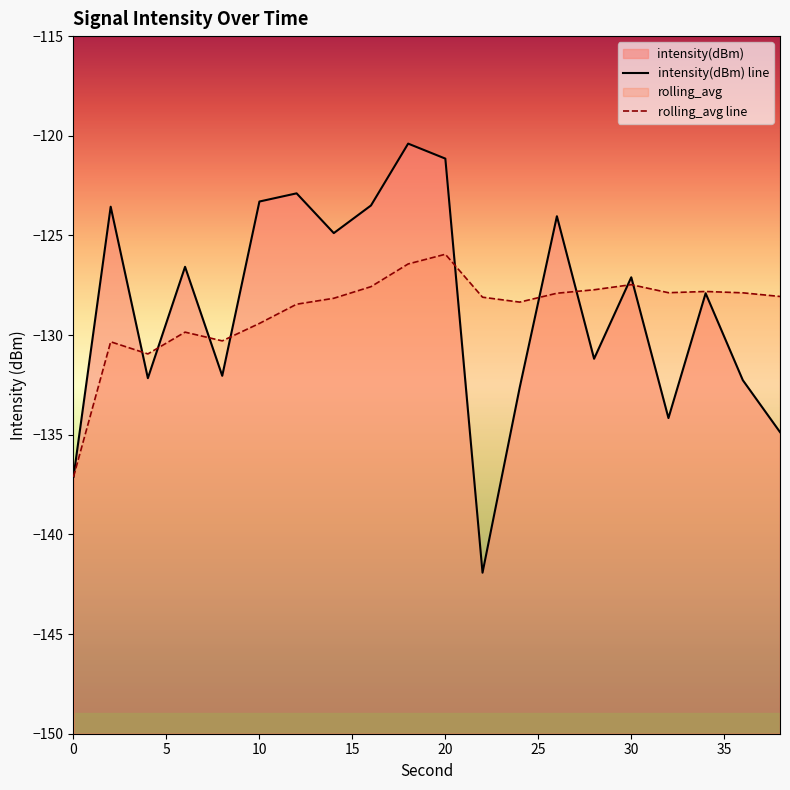

Between 6 and 32, which is larger?

6